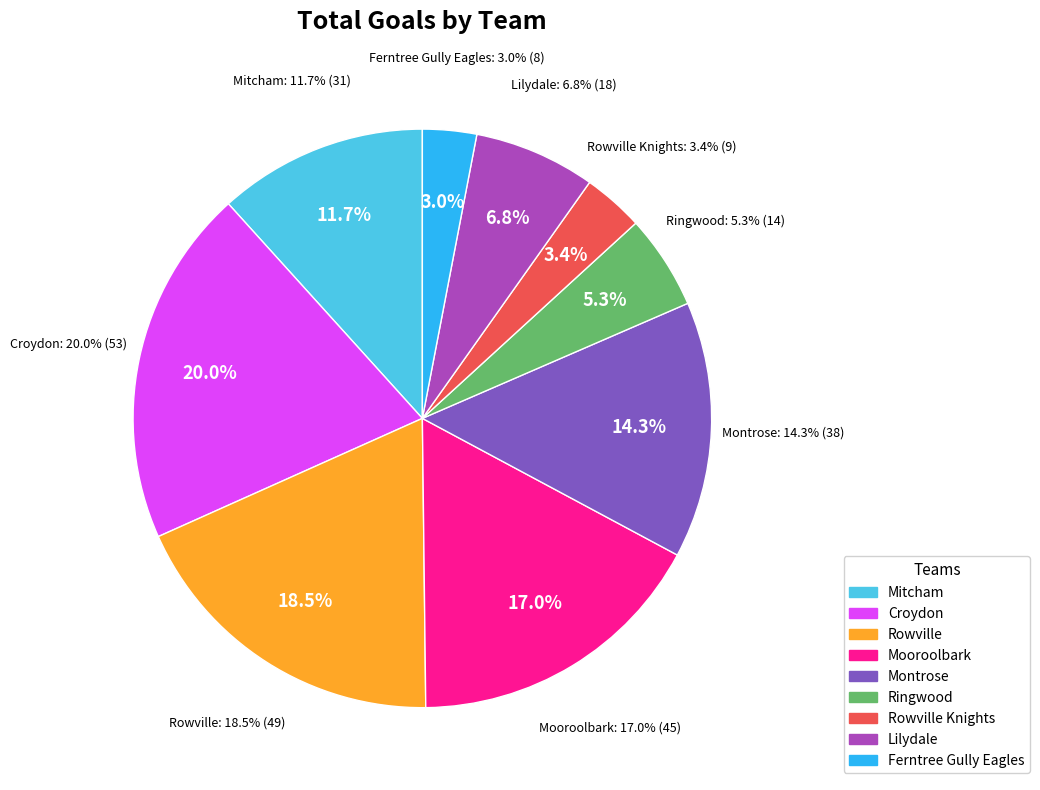

Does Rowville account for over 50% of the chart?

No